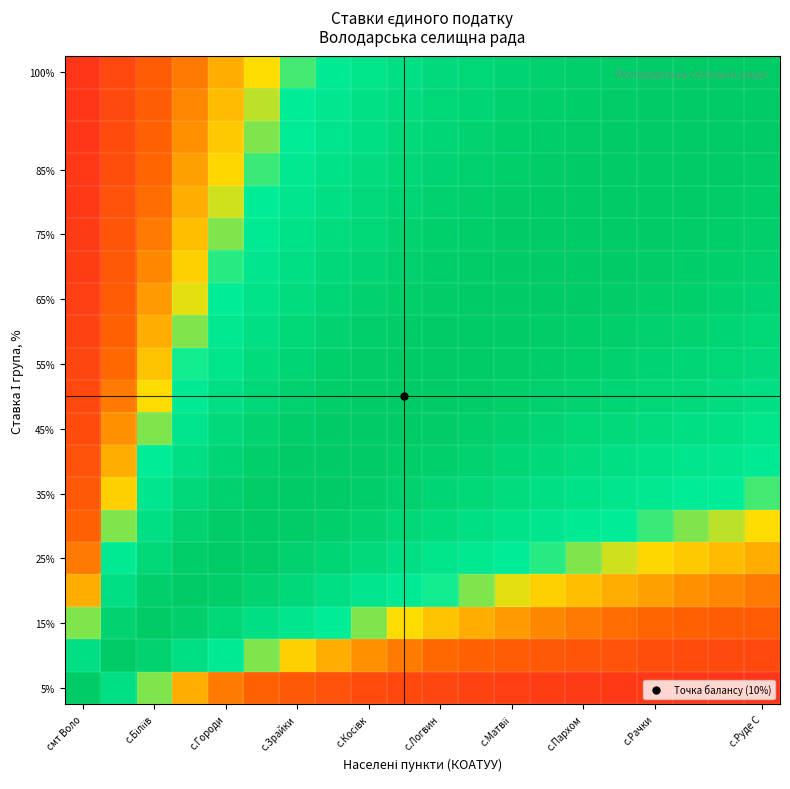

Count the number of categories in the chart.

20